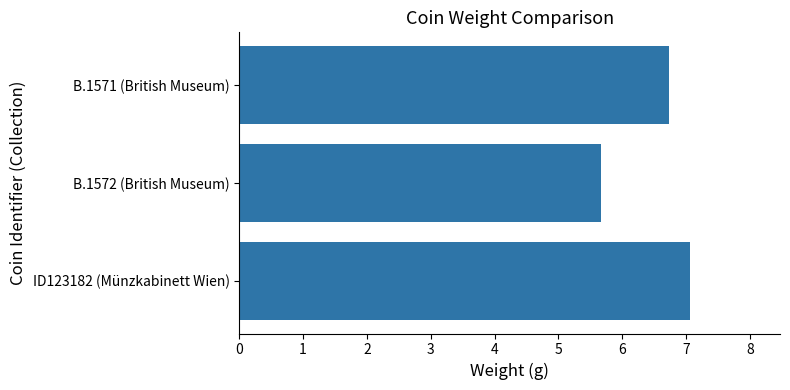

The chart shows a value of 1.3 at B.1572 (British Museum). True or false?

False